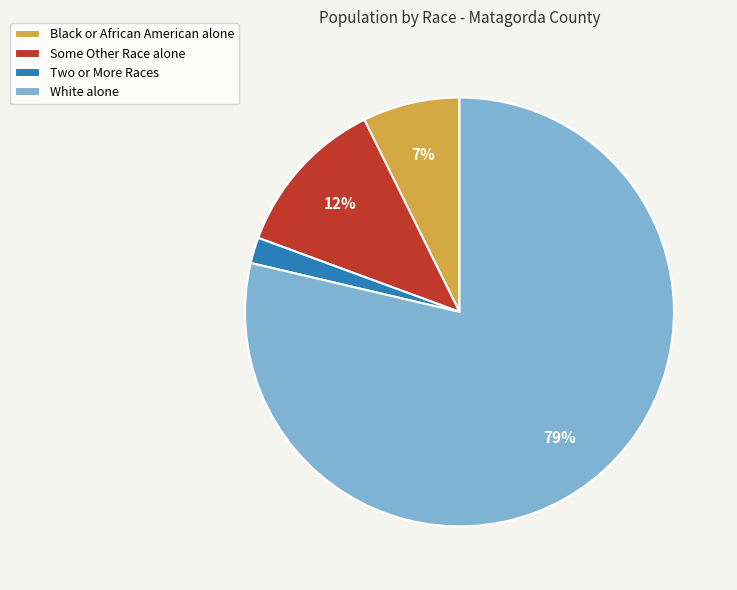

How many segments does this pie chart have?

4